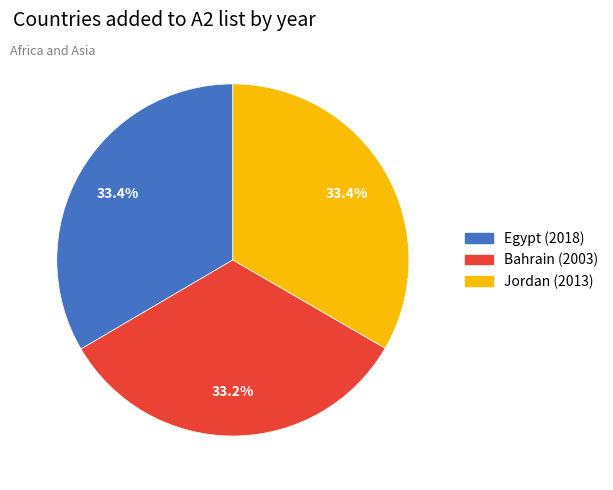

Is there any slice that represents more than half of the pie?

No